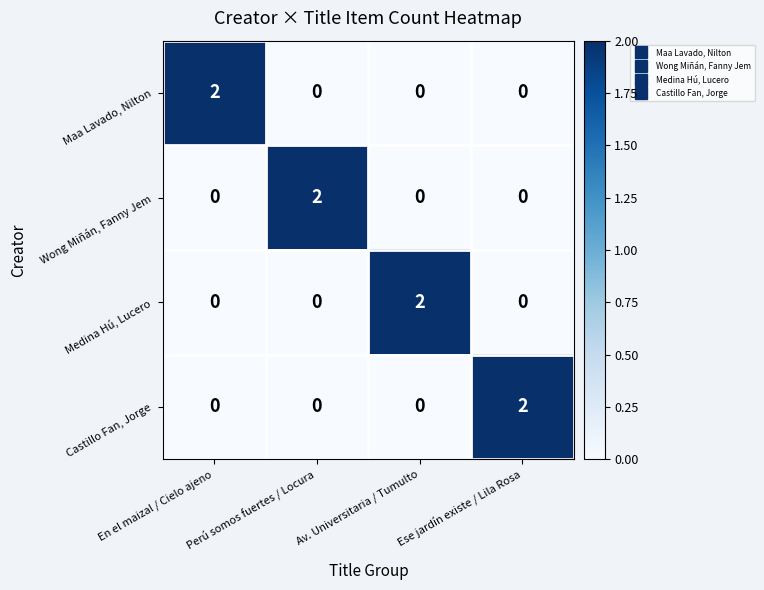

The Castillo Fan, Jorge series shows -1 at Av. Universitaria / Tumulto. True or false?

False